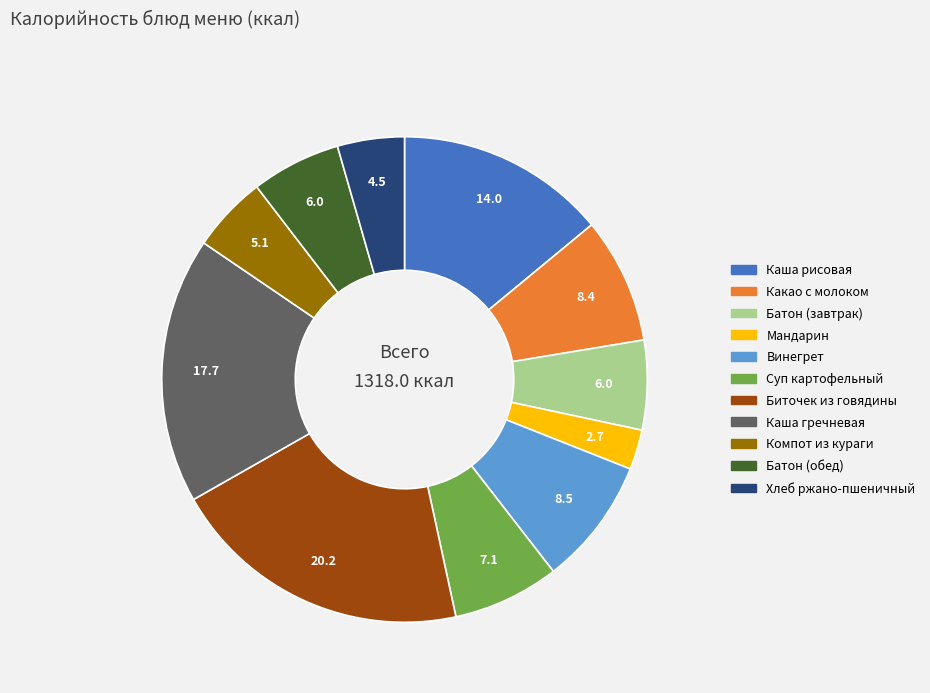

Approximately how many times larger is the value at Каша гречневая compared to Батон (завтрак)?

3.0